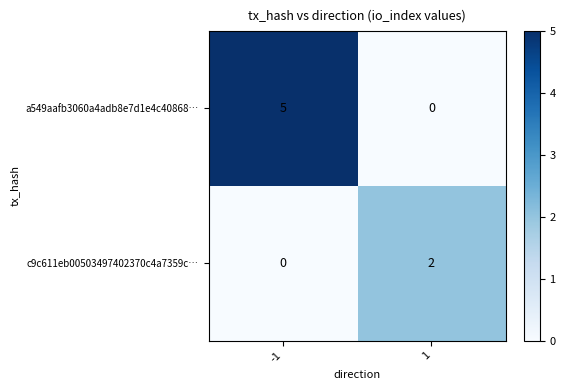

Reading left to right, list all the values displayed in this chart.

a549aafb3060a4adb8e7d1e4c40868…: 5	0
c9c611eb00503497402370c4a7359c…: 0	2